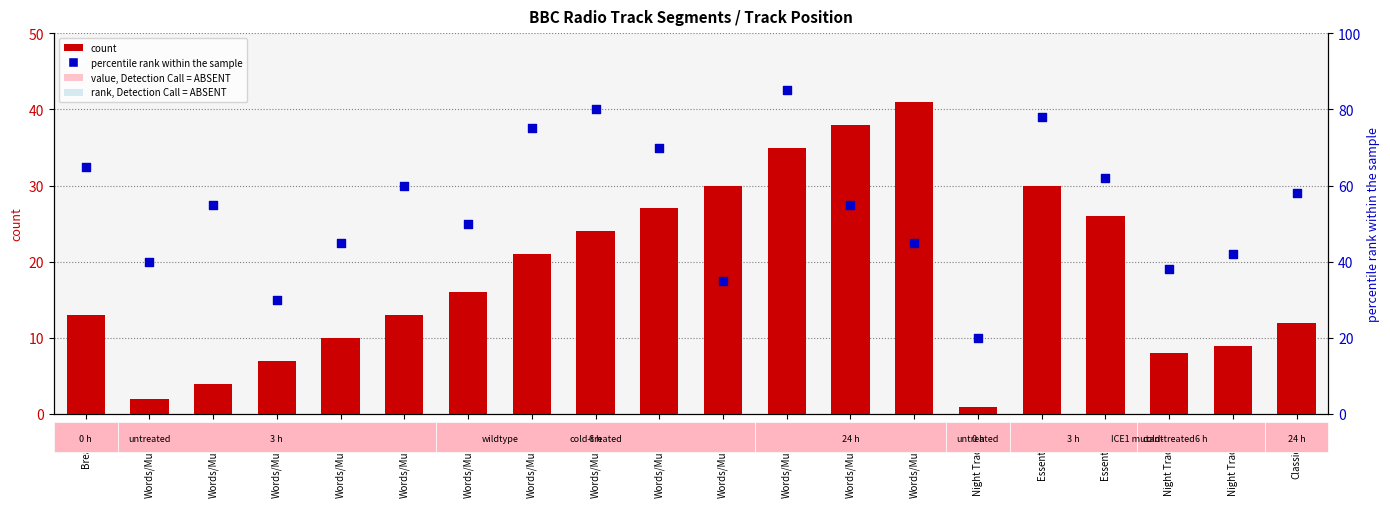

What is the total value across all series at Words/Music-24?

104